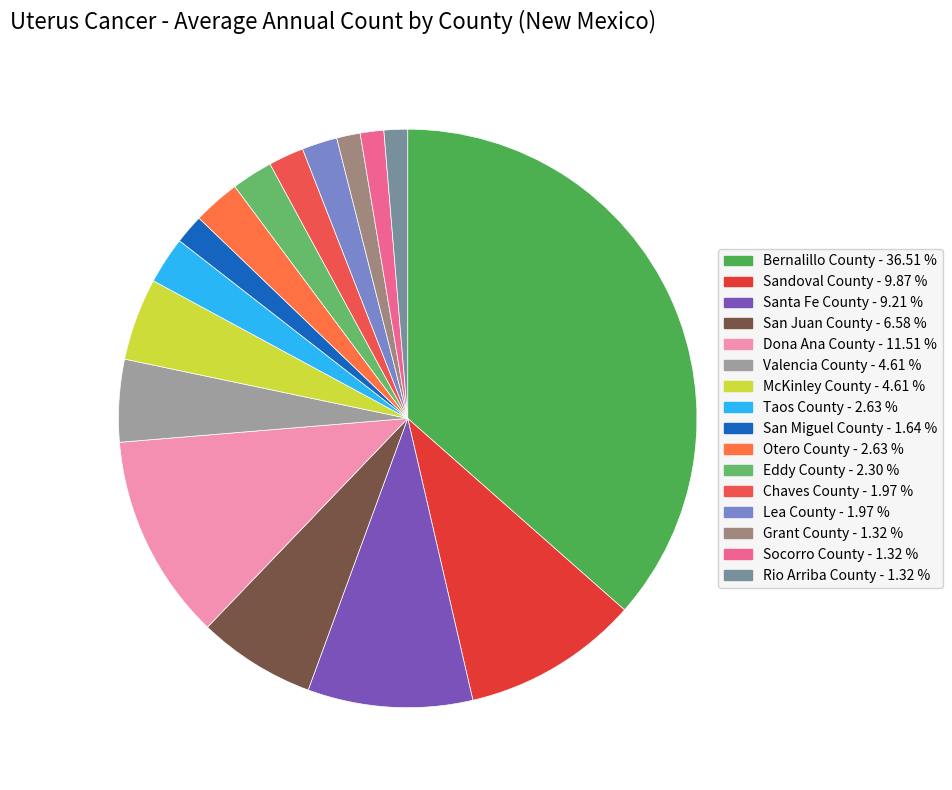

What is the ratio of the value at Socorro County to the value at San Miguel County?

0.8